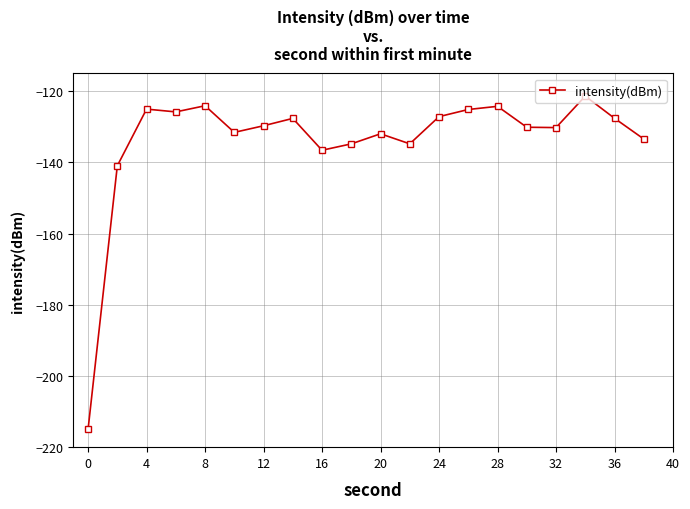

What is the value of the 5th point from the left?

-124.1